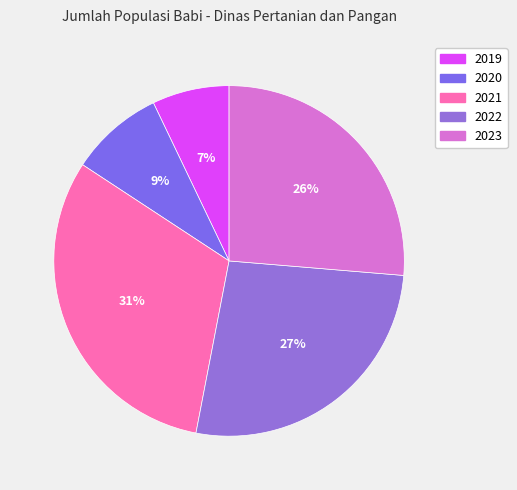

What percentage is the 2019 slice, to the nearest percent?

7%